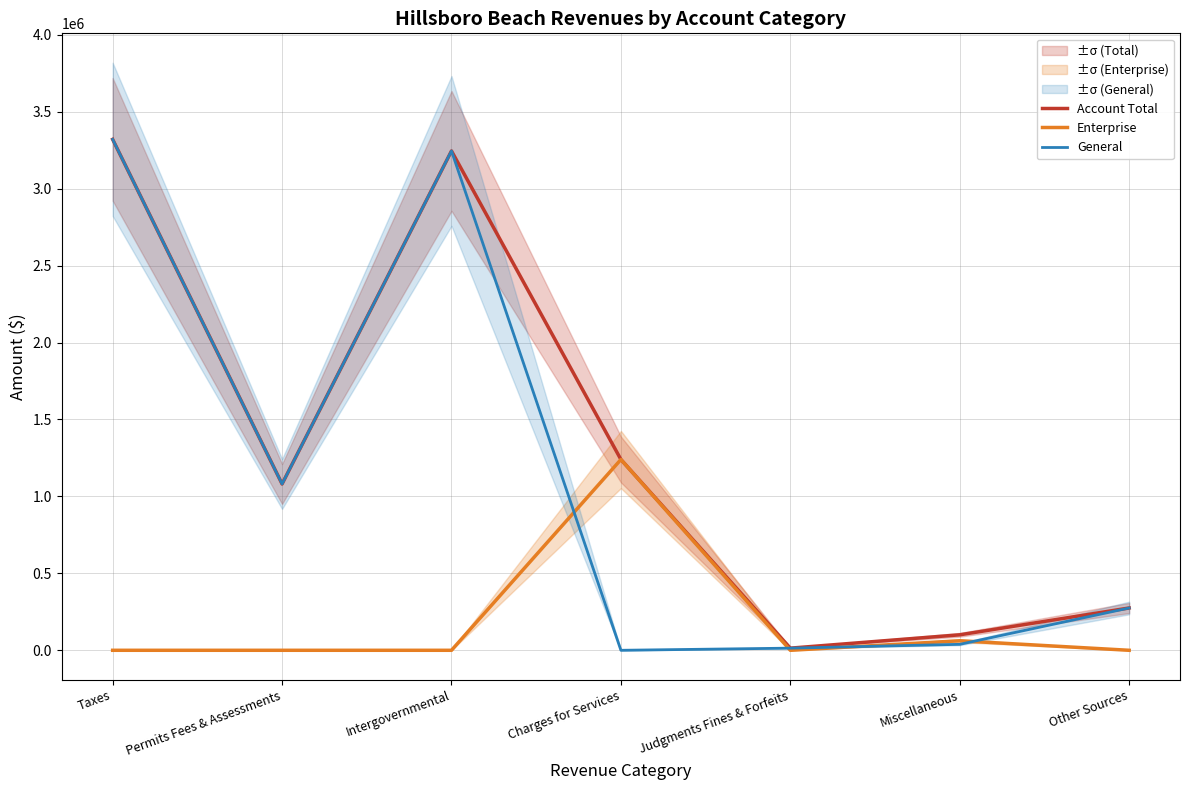

True or false: Enterprise and Account Total cross at least once.

False